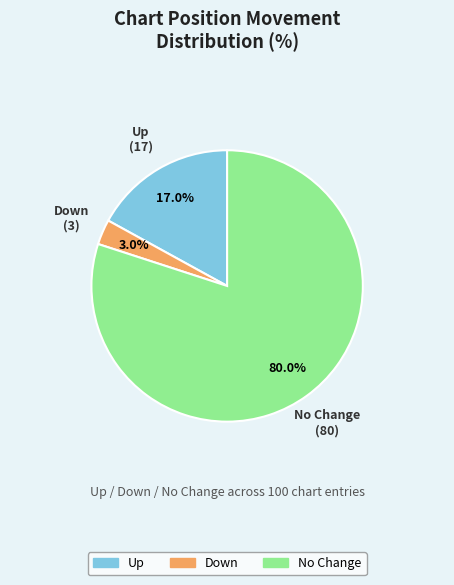

Is there any slice that represents more than half of the pie?

Yes